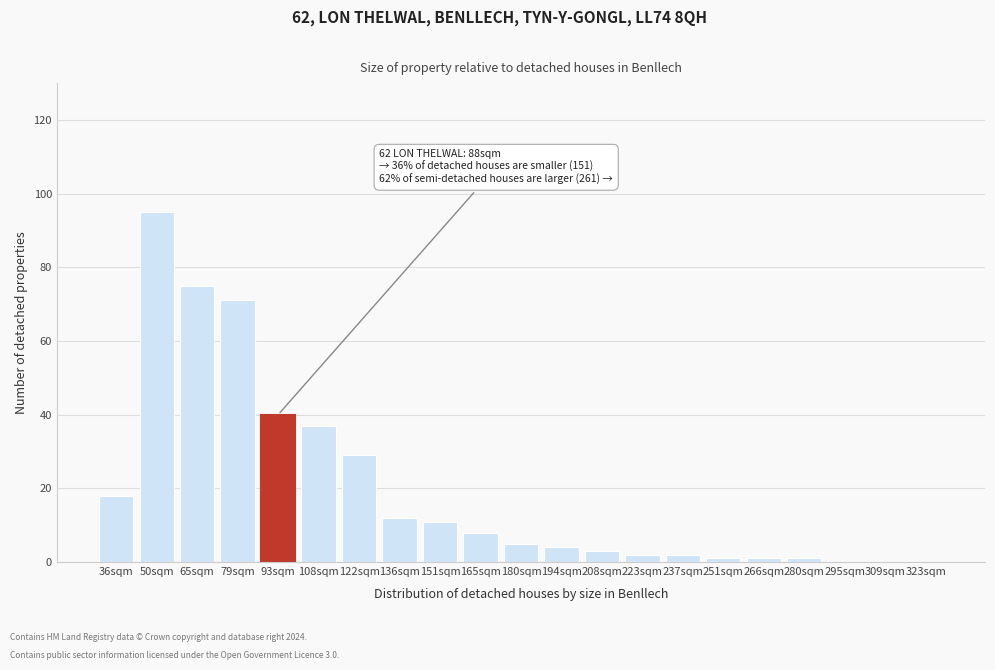

Reading left to right, list all the values displayed in this chart.

36sqm=18	50sqm=95	65sqm=75	79sqm=71	93sqm=40	108sqm=37	122sqm=29	136sqm=12	151sqm=11	165sqm=8	180sqm=5	194sqm=4	208sqm=3	223sqm=2	237sqm=2	251sqm=1	266sqm=1	280sqm=1	295sqm=0	309sqm=0	323sqm=0